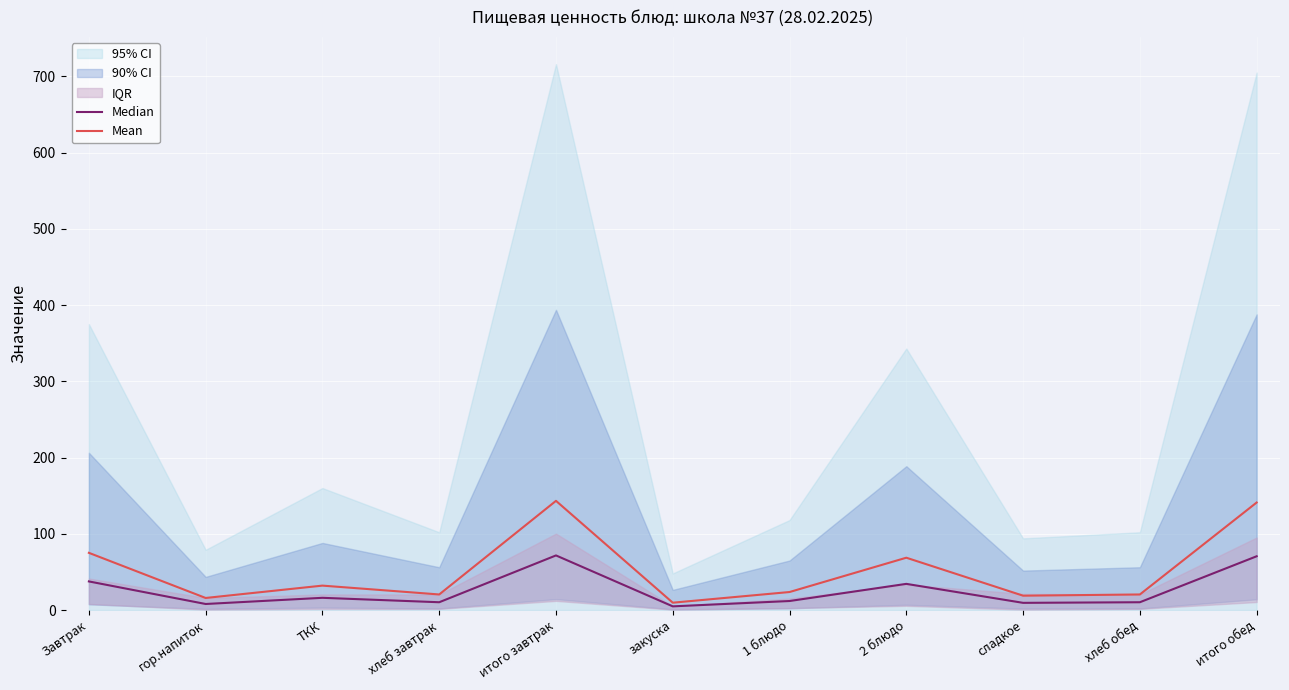

What is the label of the 10th point from the right?

гор.напиток